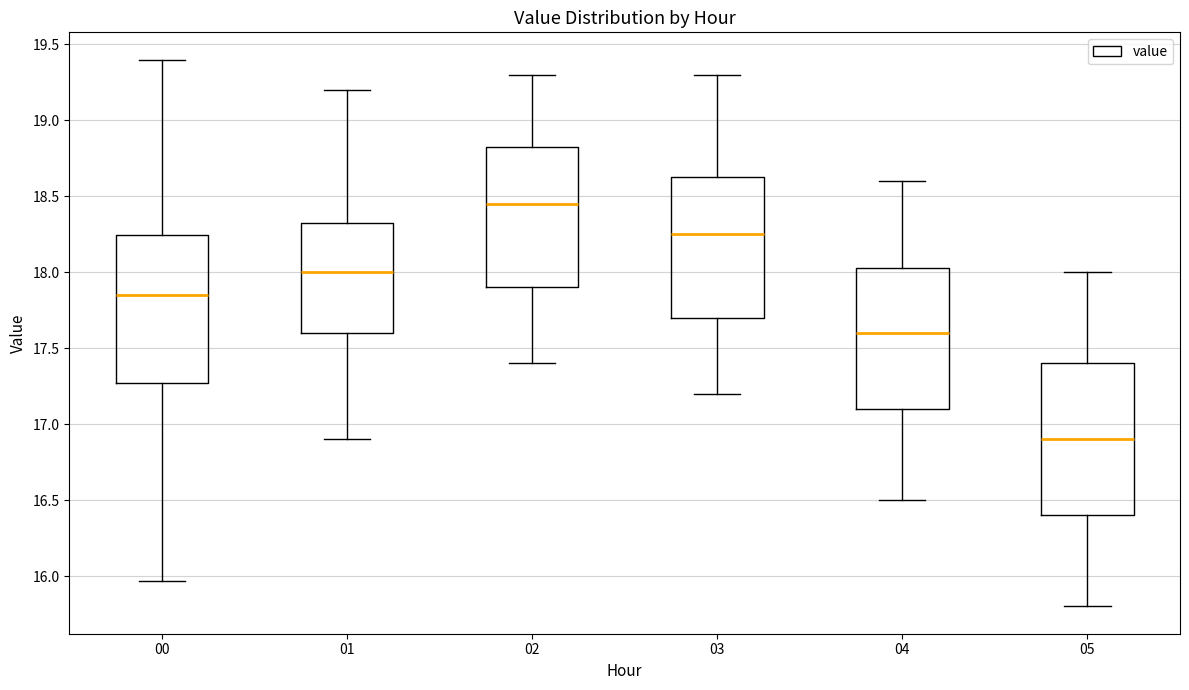

Where is the lower edge of the box at x = 03 on the y-axis? The values are not printed on the chart, so give them approximately, as read against the axis.

17.70